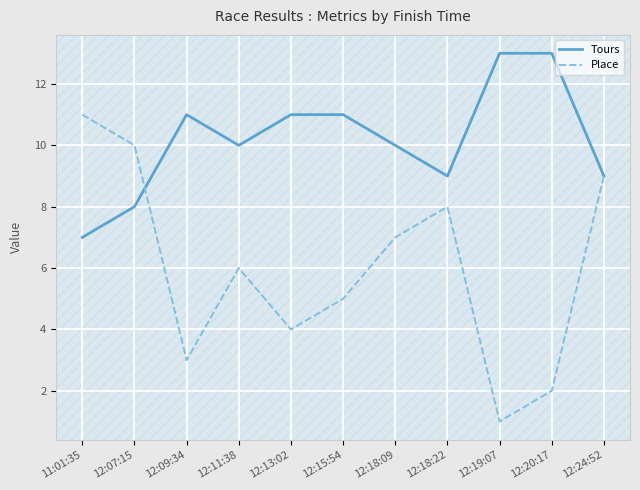

What is the greatest value displayed?

13